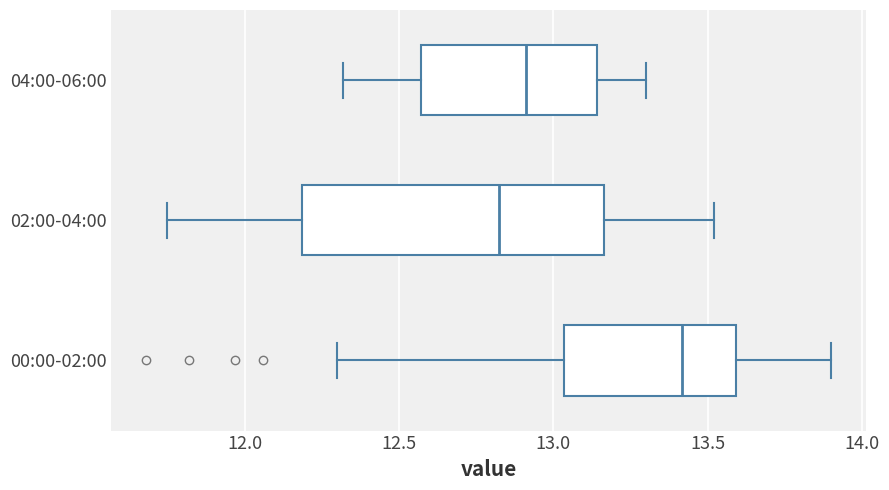

Which box has the furthest to the left median line?

02:00-04:00